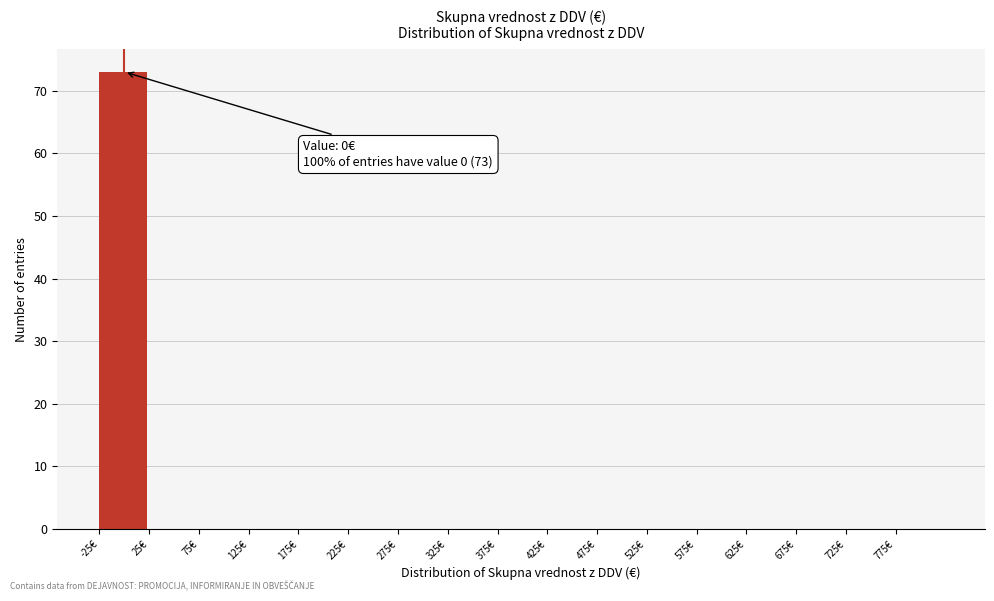

Which range on the x-axis has the tallest bar?

-25 to 25